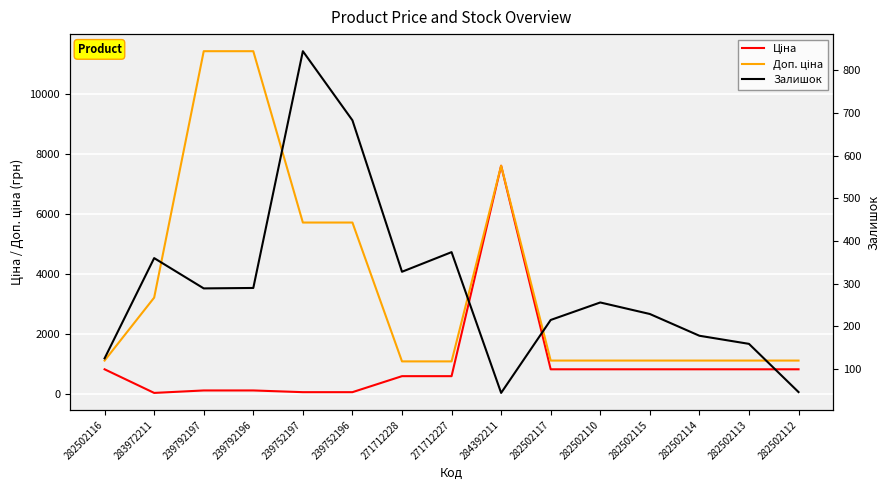

What is the greatest value displayed?

11410.0